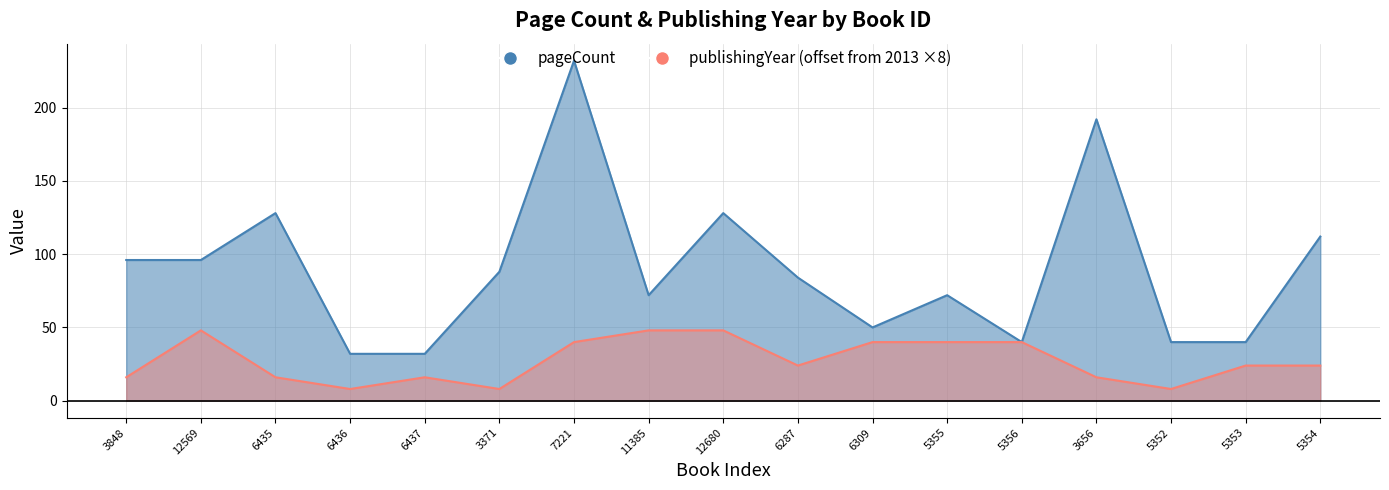

At 6437, list the series in order from largest to smallest.

pageCount, publishingYear